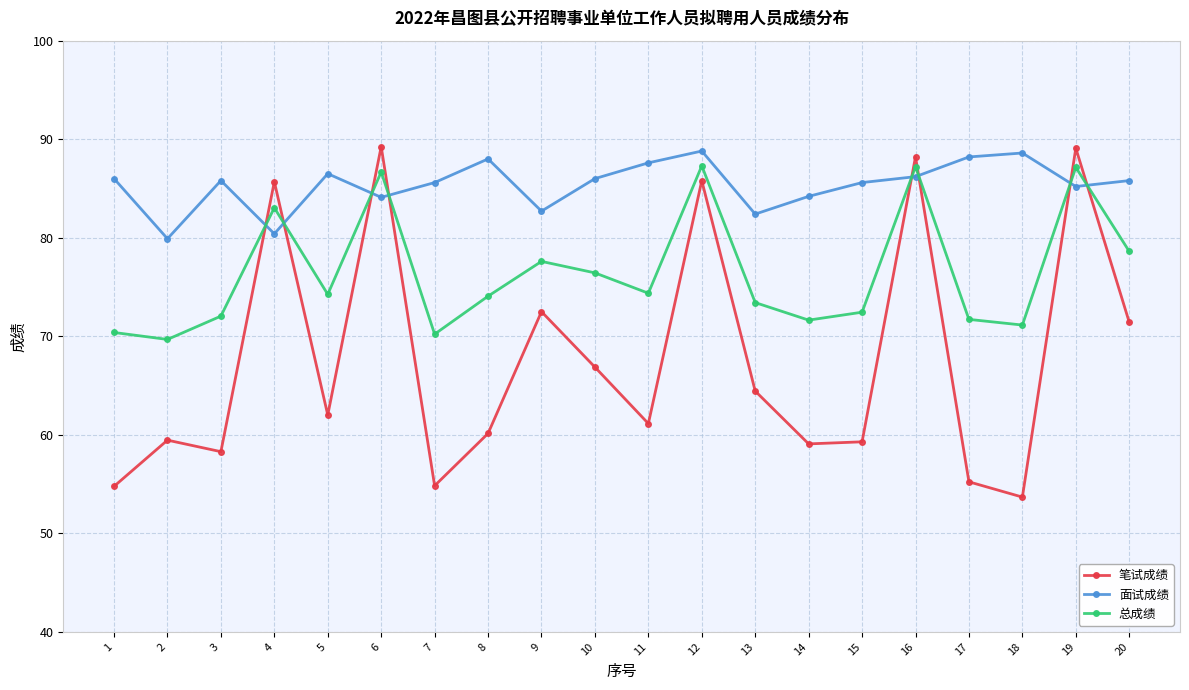

Rank the series by their average value, from highest to lowest.

面试成绩, 总成绩, 笔试成绩